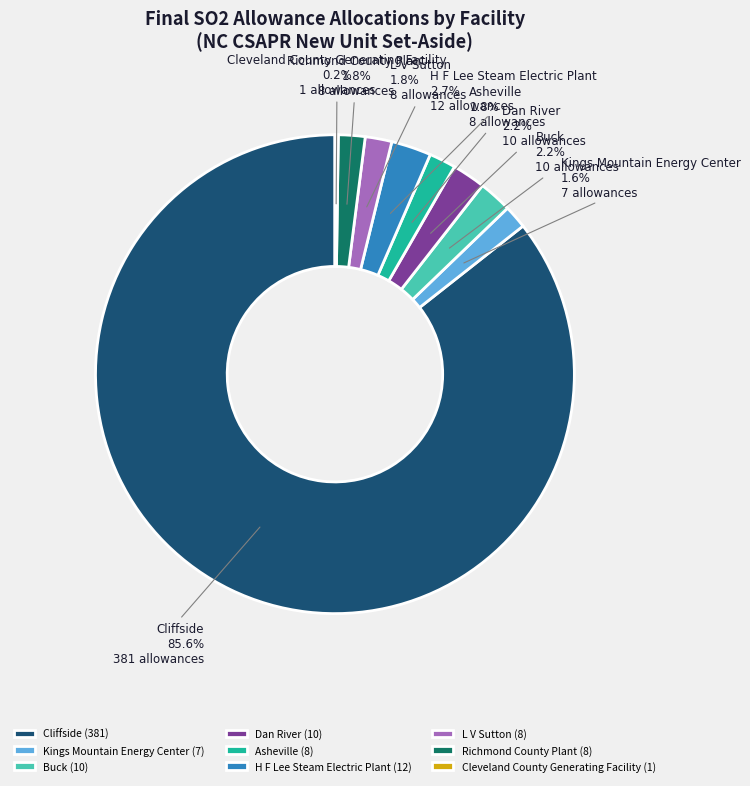

Is Dan River the majority of the pie?

No